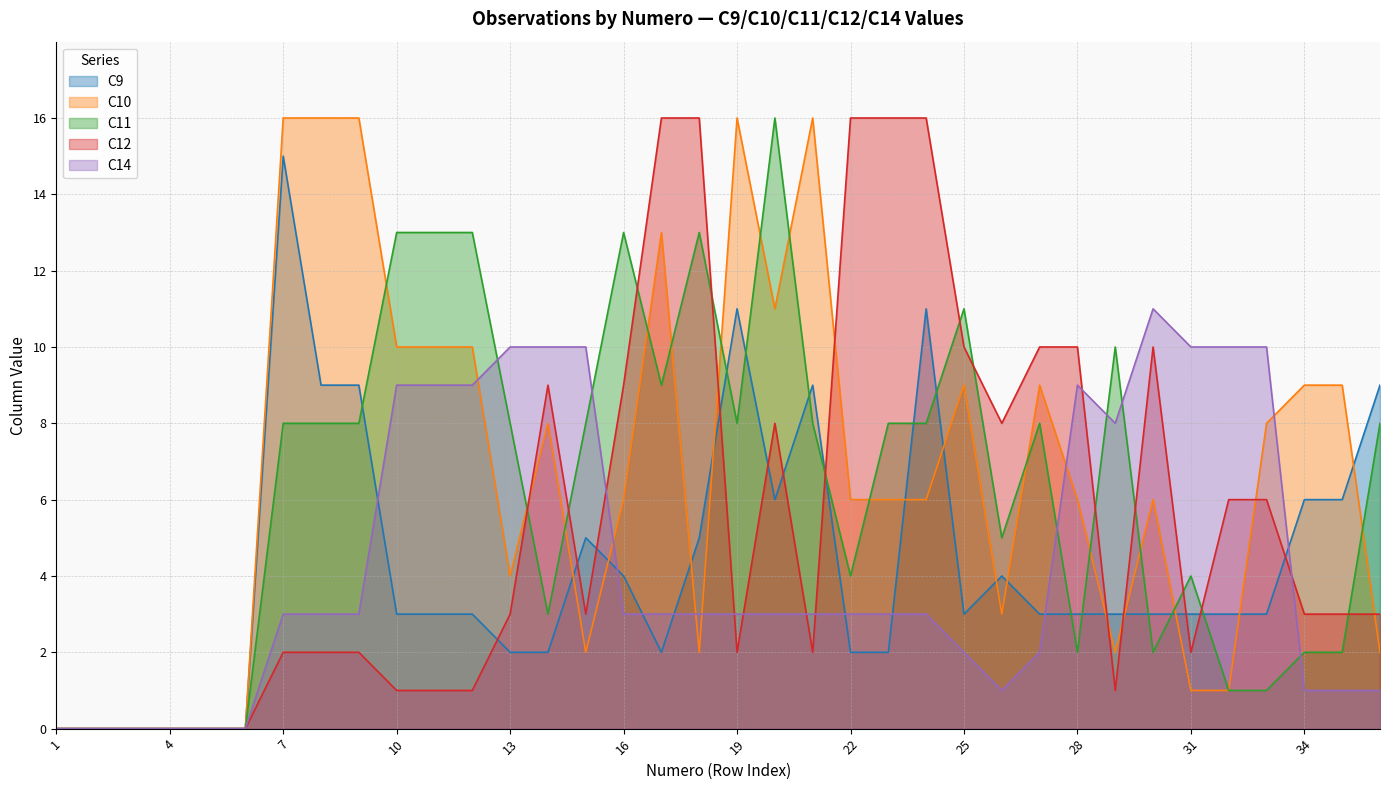

In C14, how many points are higher than both neighbors (excluding endpoints)?

2